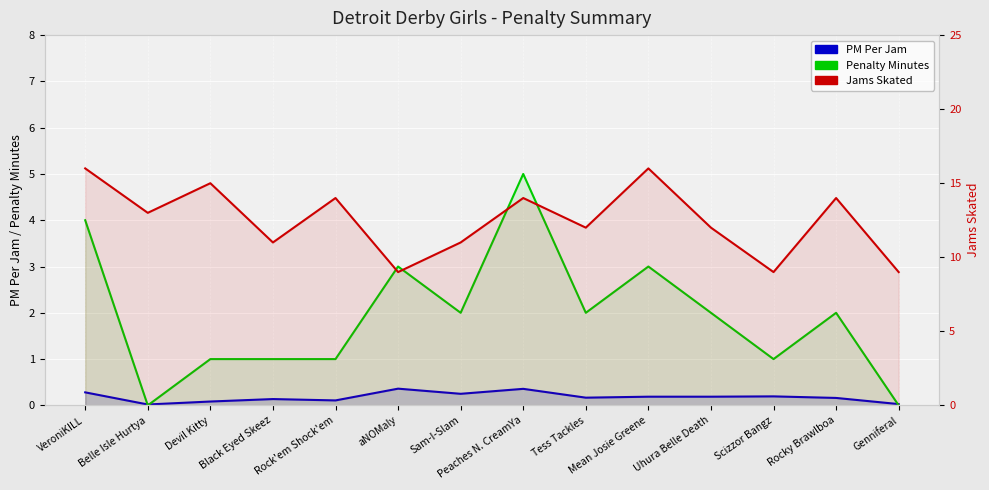

Is the value of Jams Skated at Genniferal greater than the value of PM Per Jam at Peaches N. CreamYa?

Yes